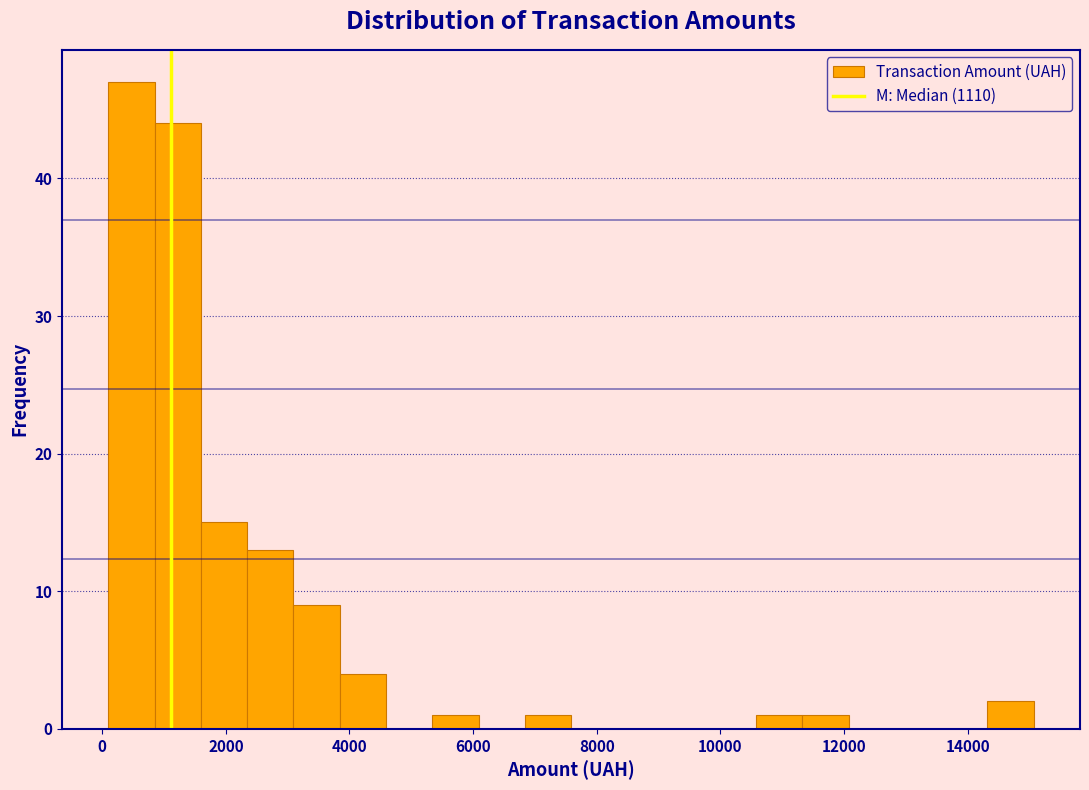

Read against the x-axis, roughly where is the centre of the tallest bar?

400